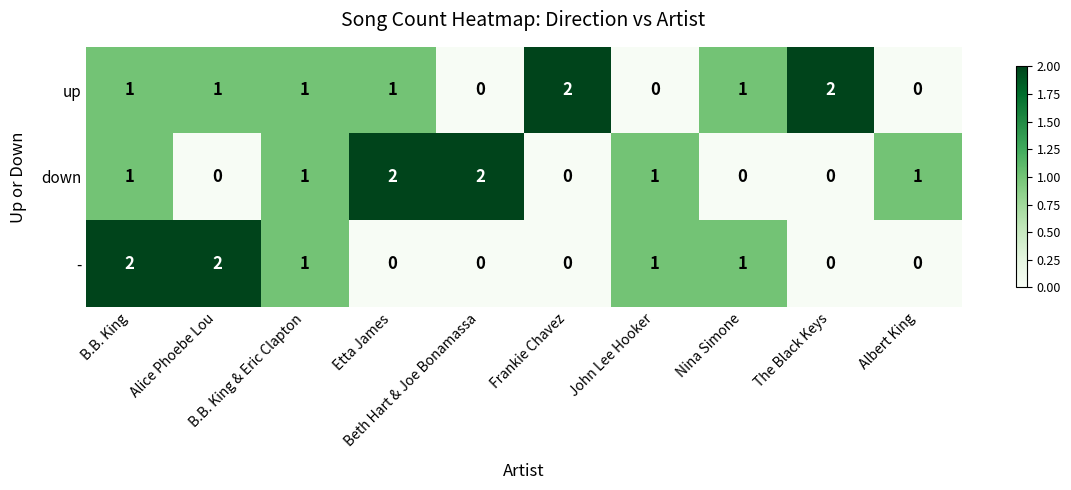

At which category is the sum across all series the highest?

B.B. King